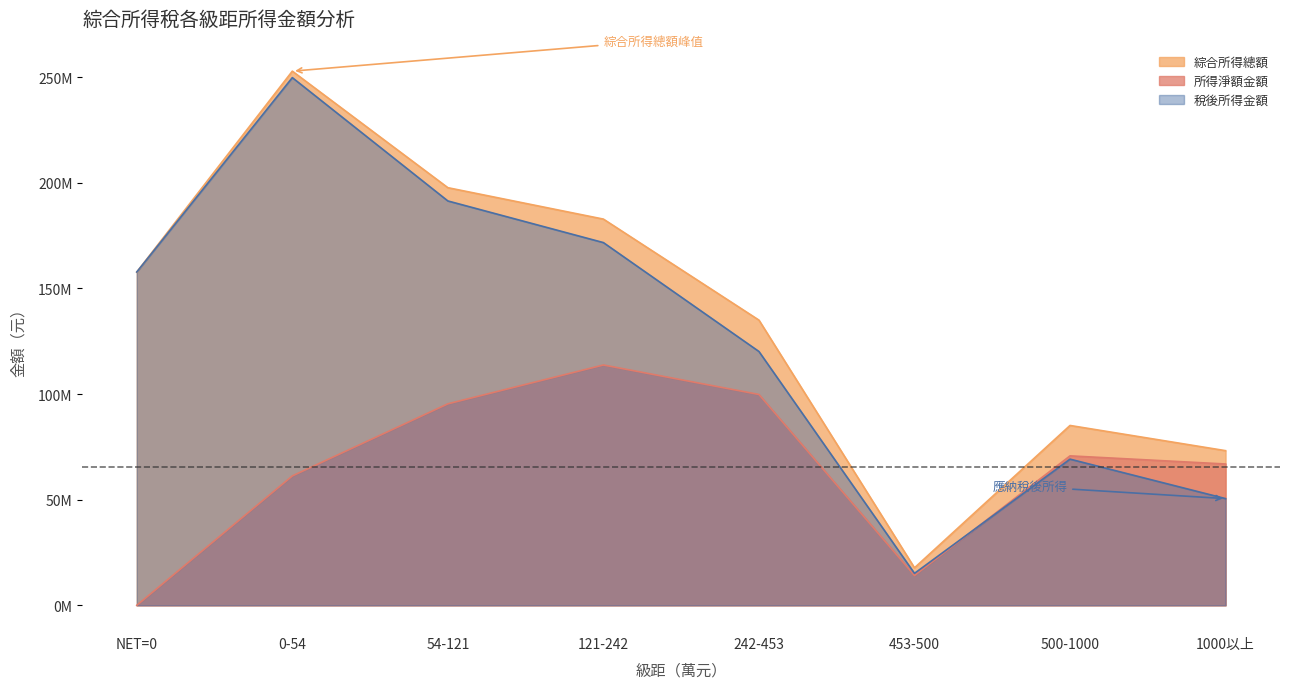

True or false: 綜合所得總額 has a value of 115644106 at 500-1000.

False